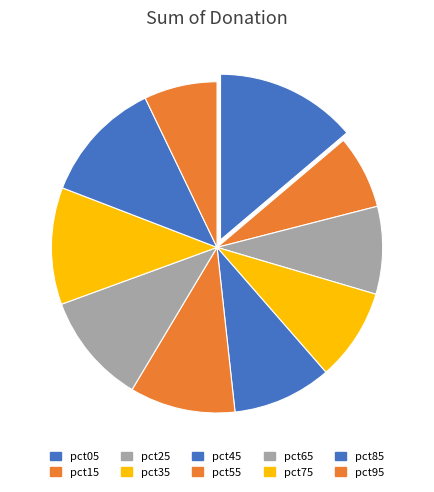

Which category has the smallest portion of the pie?

pct95